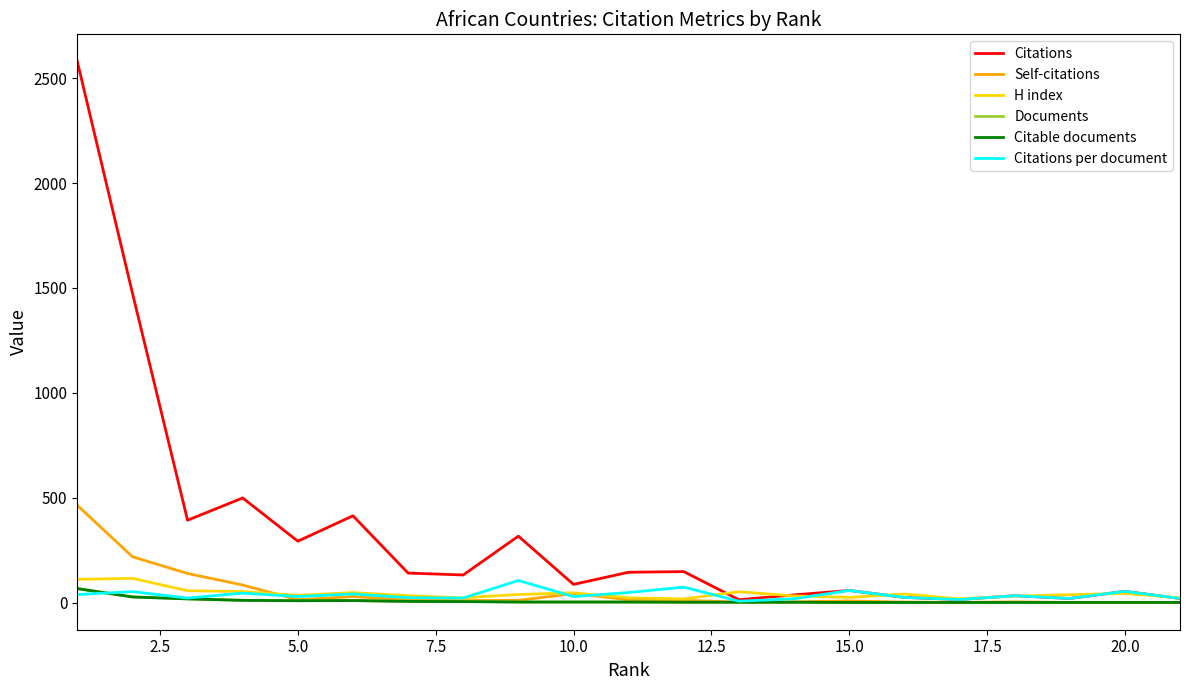

Does the chart have visible grid lines?

No